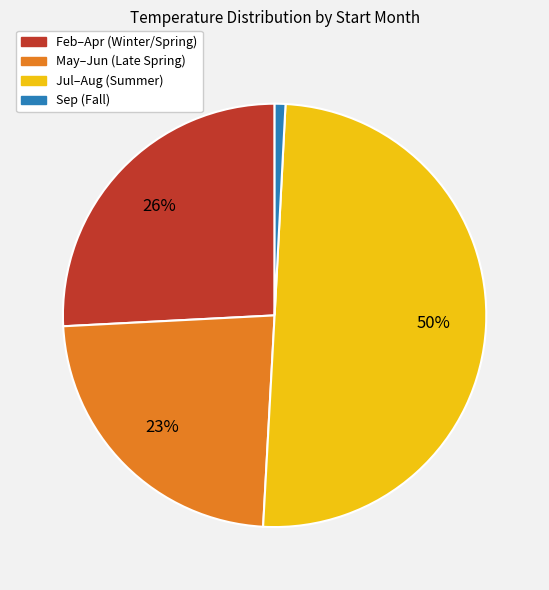

To the nearest percent, what is the difference between the largest and smallest slice percentages?

49%